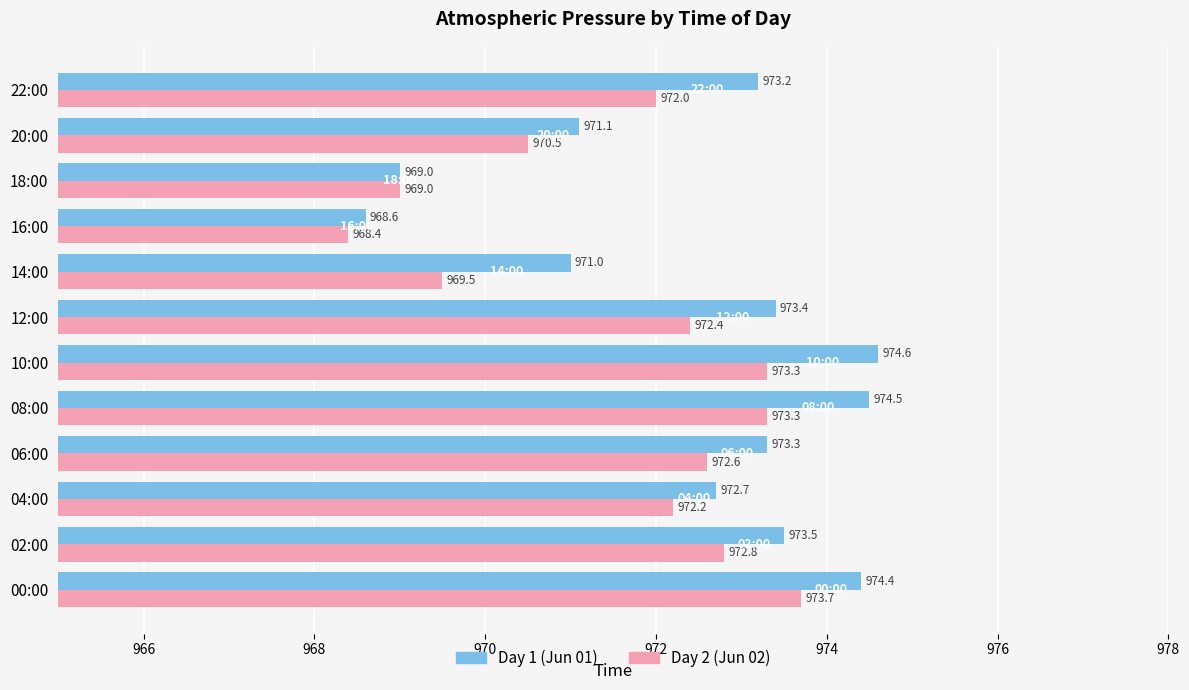

What is the difference between the second highest and second lowest values in the Day 1 (Jun 01) series?

5.5